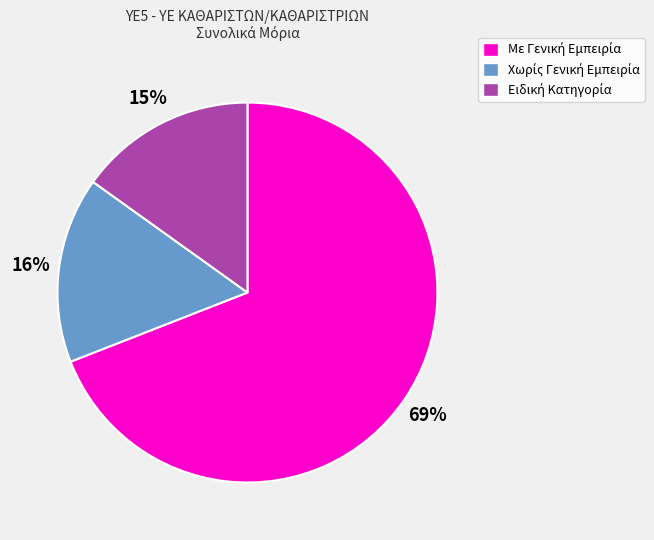

To the nearest percent, what is the average slice percentage?

33%